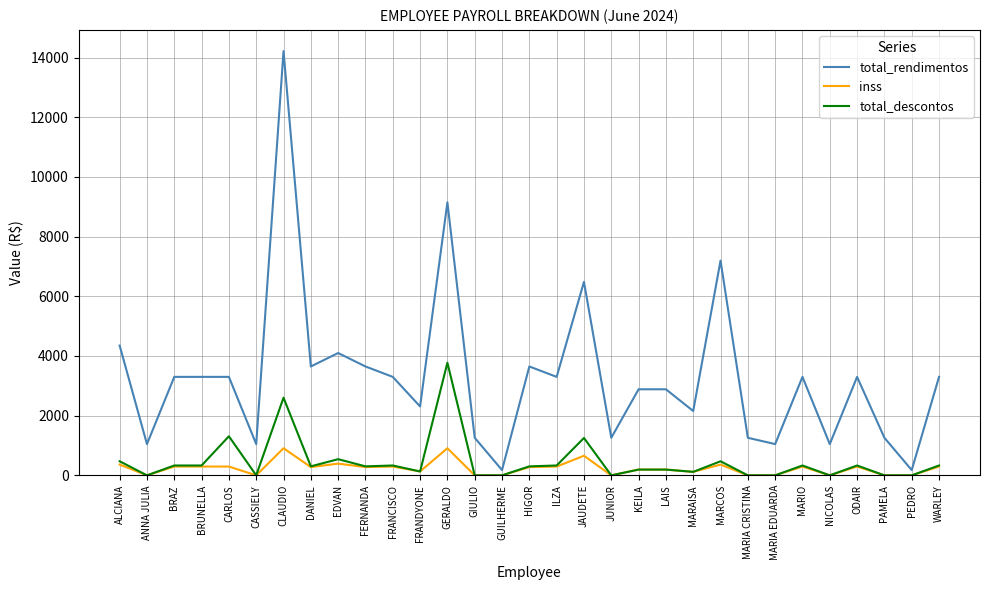

What is the spread (max minus min) of values at LAIS?

2691.0